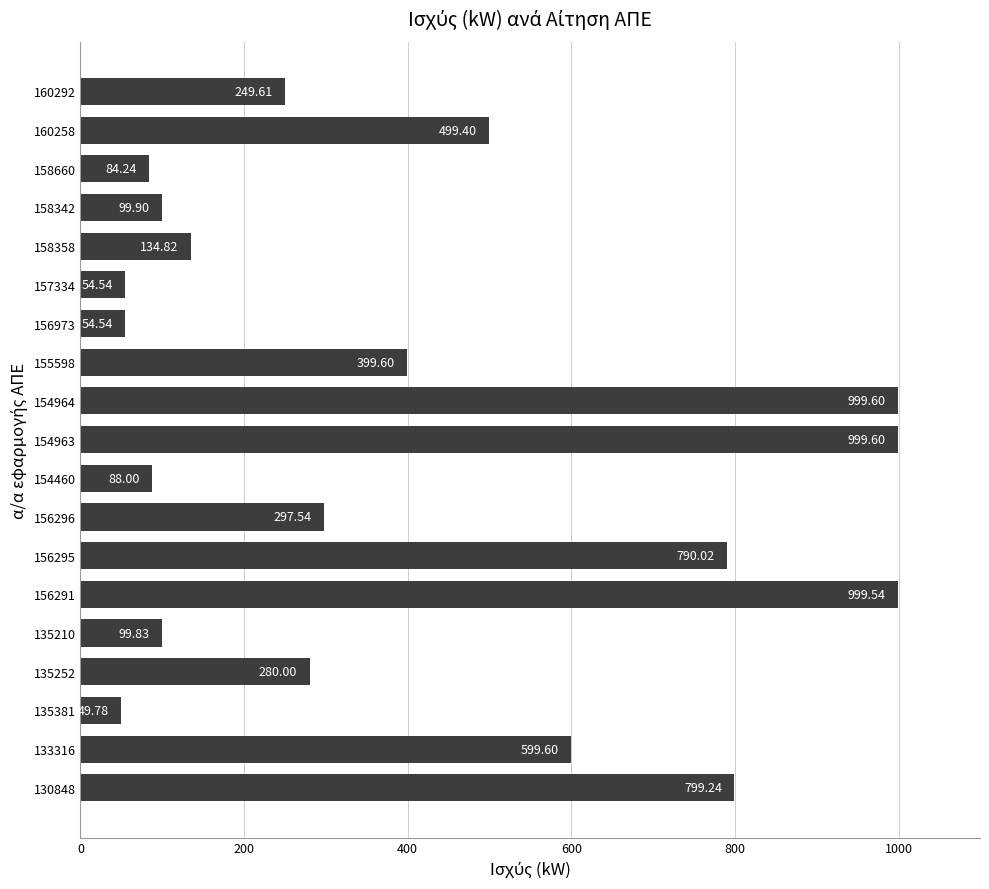

What is the sum of the values at 157334 and 155598?

454.1